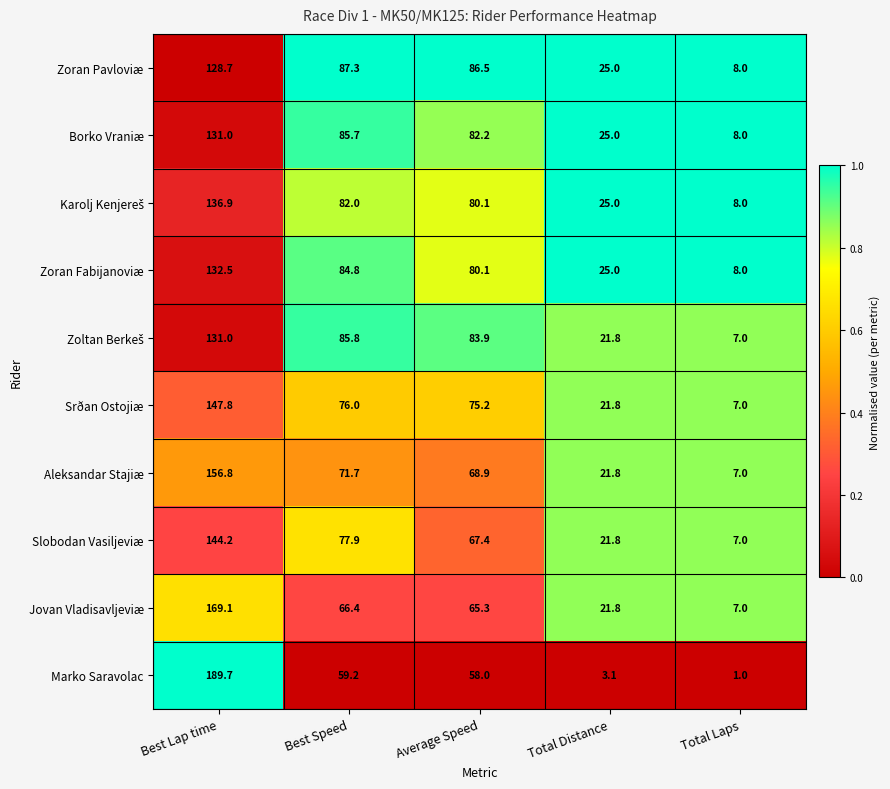

The Srðan Ostojiæ series shows 147.8 at Best Lap time. True or false?

True